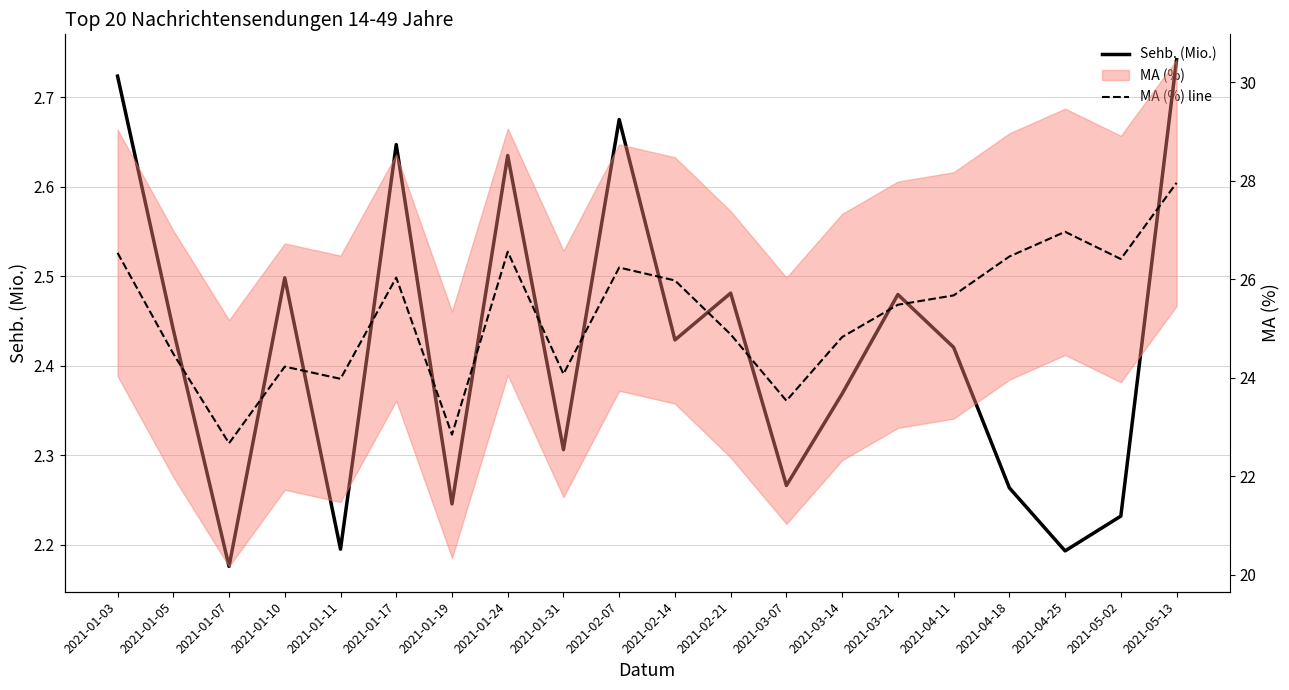

The MA (%) line series shows 22.8 at 2021-01-19. True or false?

True